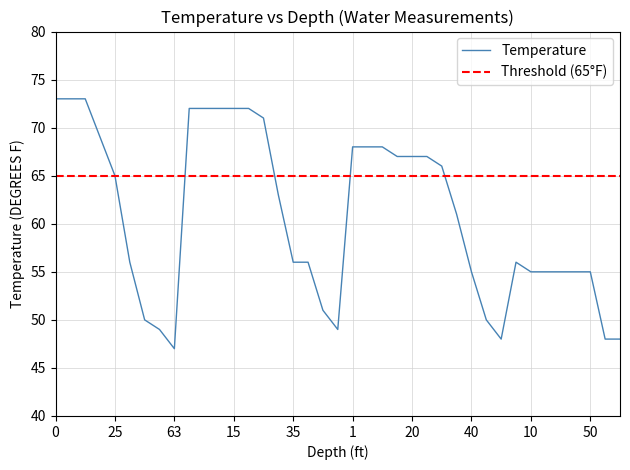

Reading left to right, extract all data points from this chart.

73	73	73	69	65	56	50	49	47	72	72	72	72	72	71	63	56	56	51	49	68	68	68	67	67	67	66	61	55	50	48	56	55	55	55	55	55	48	48